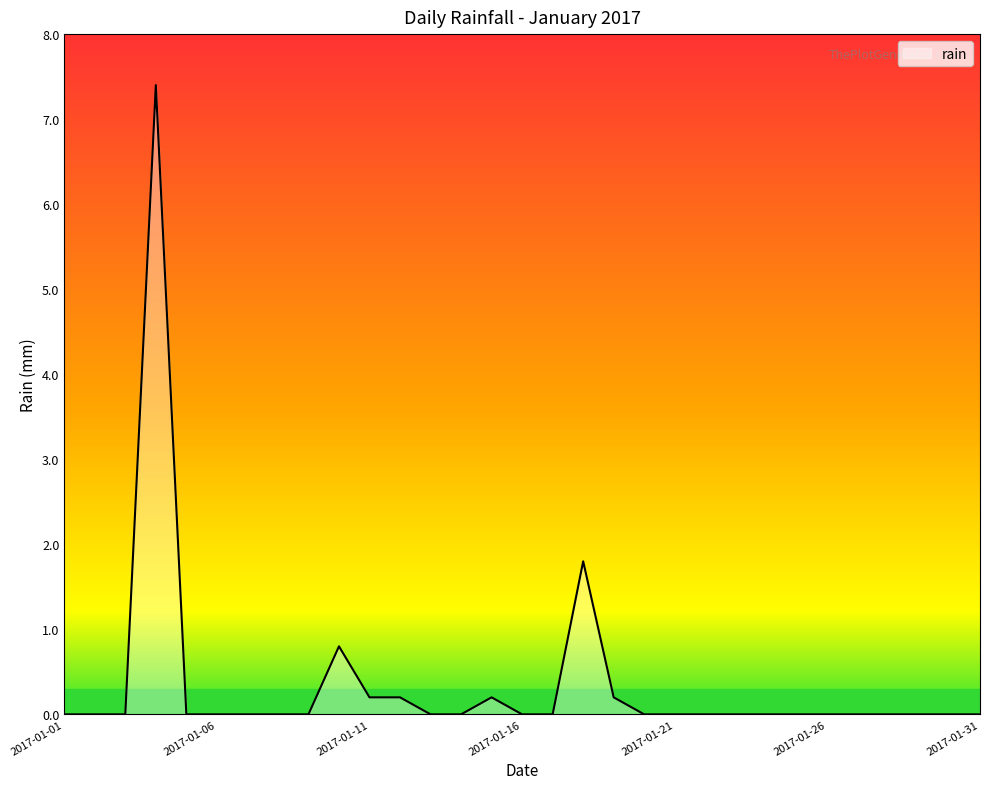

What is the greatest value displayed?

7.4